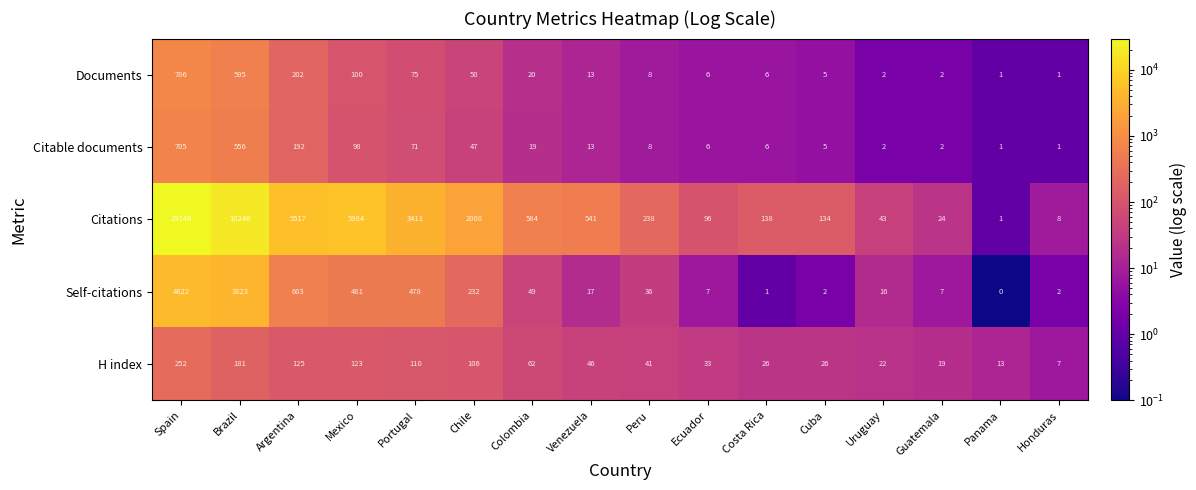

The Self-citations series shows 328 at Chile. True or false?

False